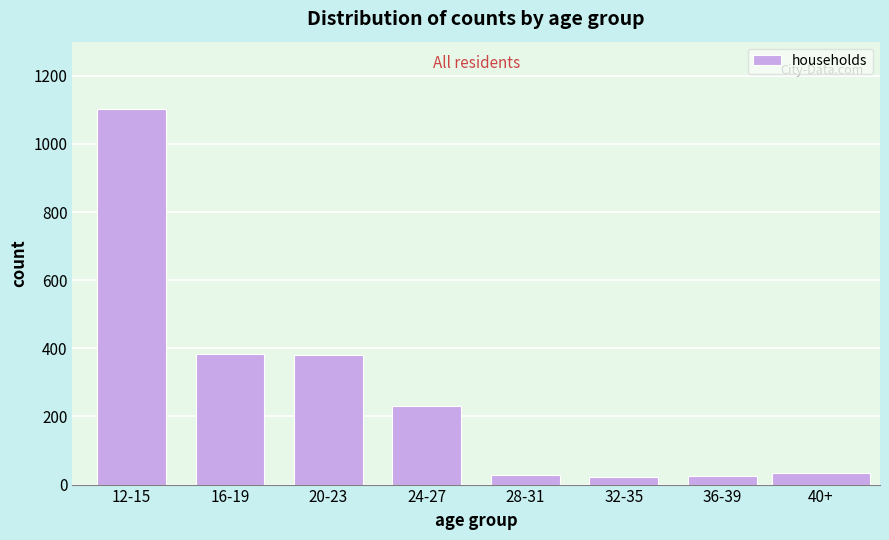

What is the difference between the second highest and minimum values?

361